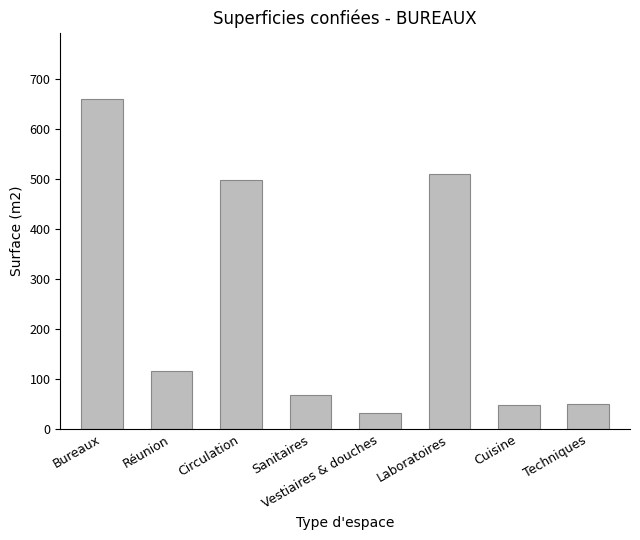

True or false: the data shows 50.4 at Techniques.

True